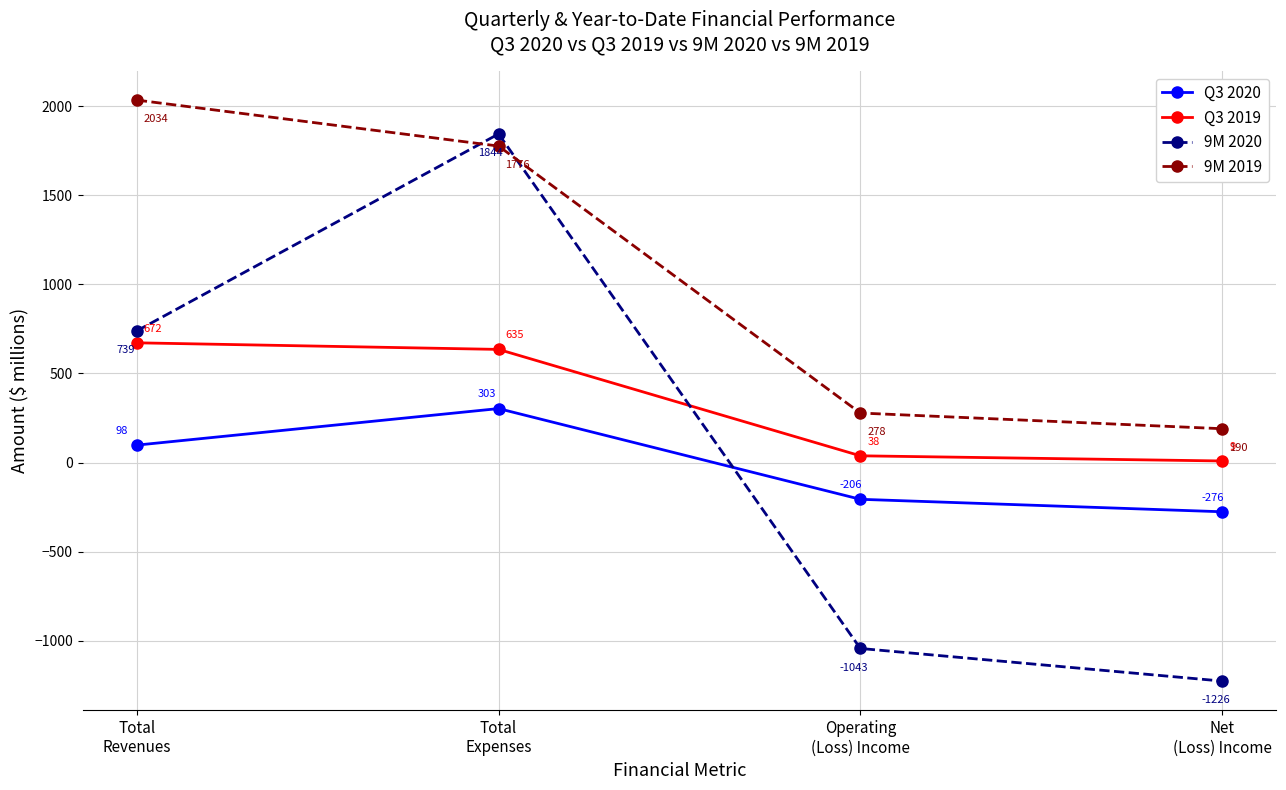

How many lines are shown in the chart?

4